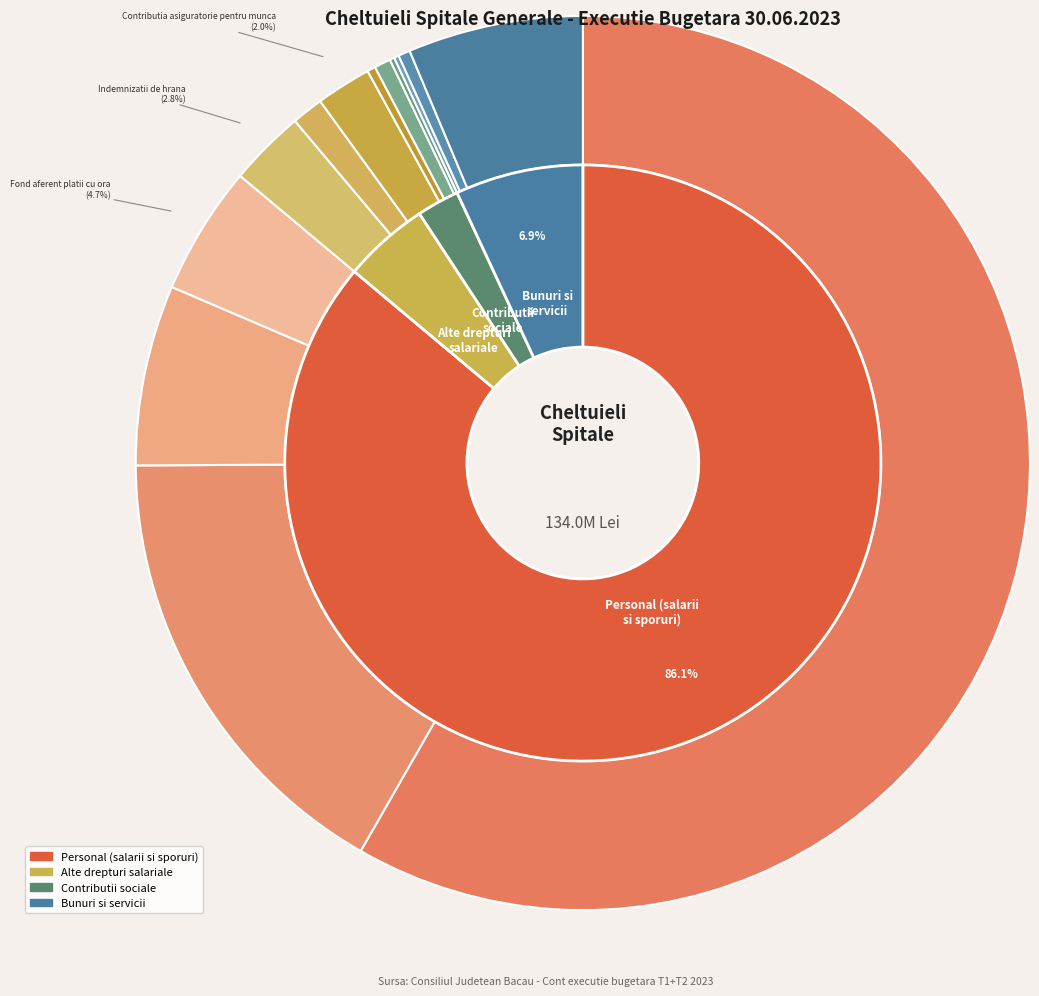

Is it true that Materiale pentru curatenie is 1% of the pie?

False